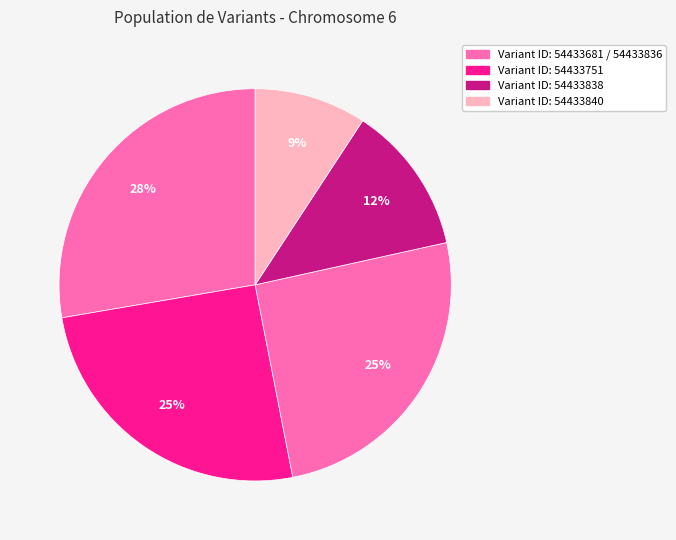

Count the number of slices in the pie.

5